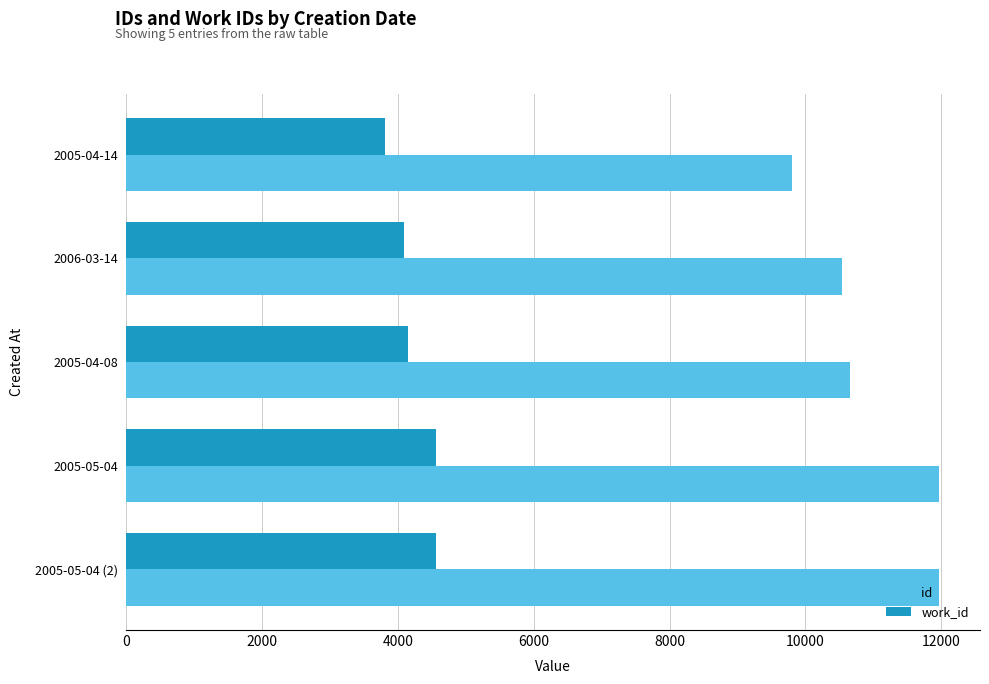

The value of work_id at 2005-05-04 is 4555. True or false?

True